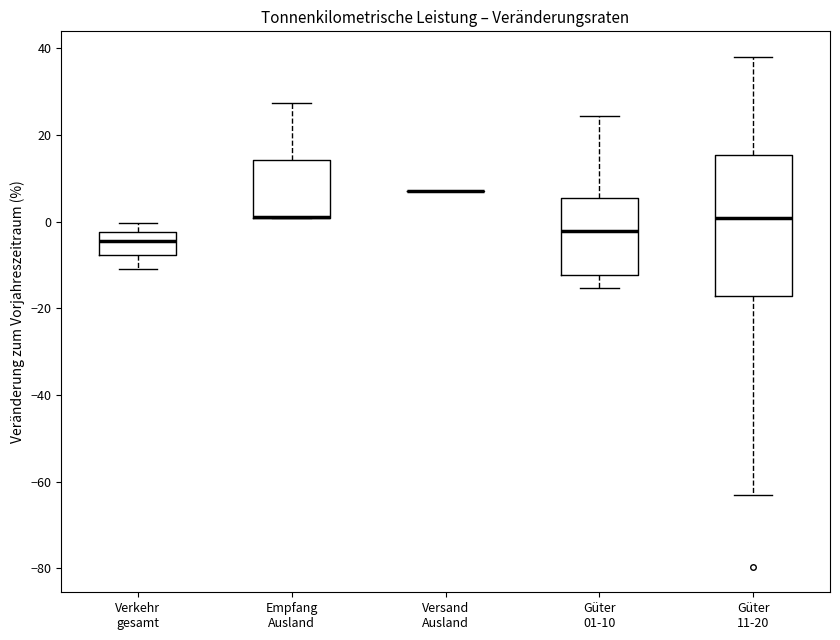

Where is the lower edge of the box for Güter 11-20 on the y-axis? The values are not printed on the chart, so give them approximately, as read against the axis.

-18